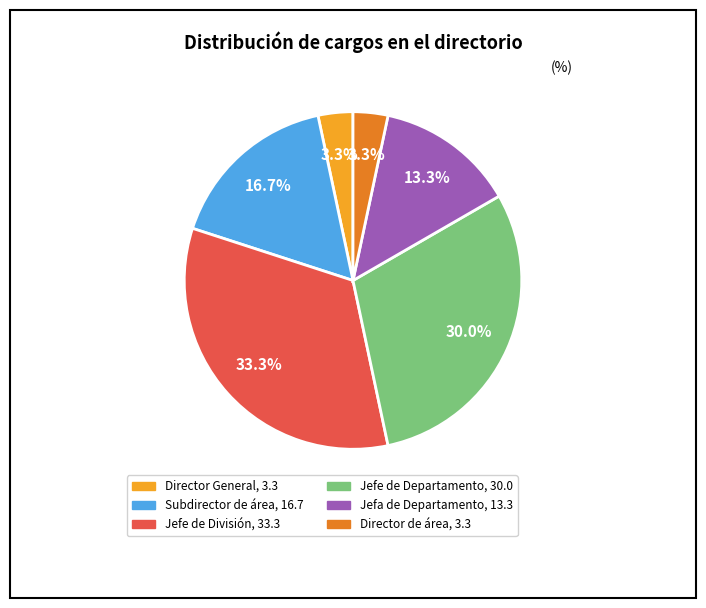

Which slice is the largest?

Jefe de División